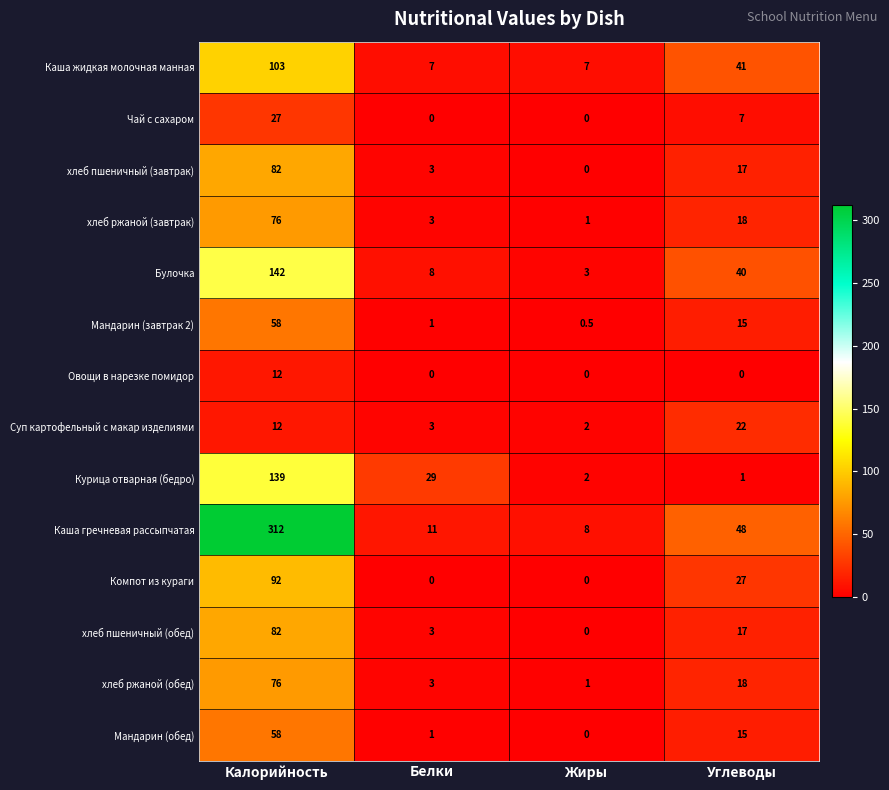

What is the sum of the Мандарин (обед) values at Калорийность and Углеводы?

73.0